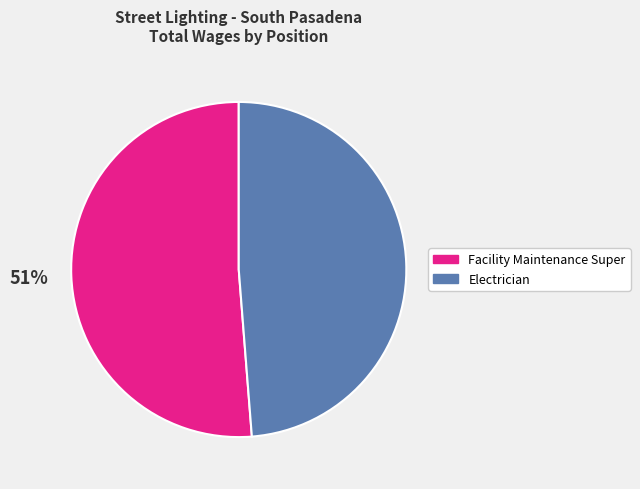

How many segments does this pie chart have?

2